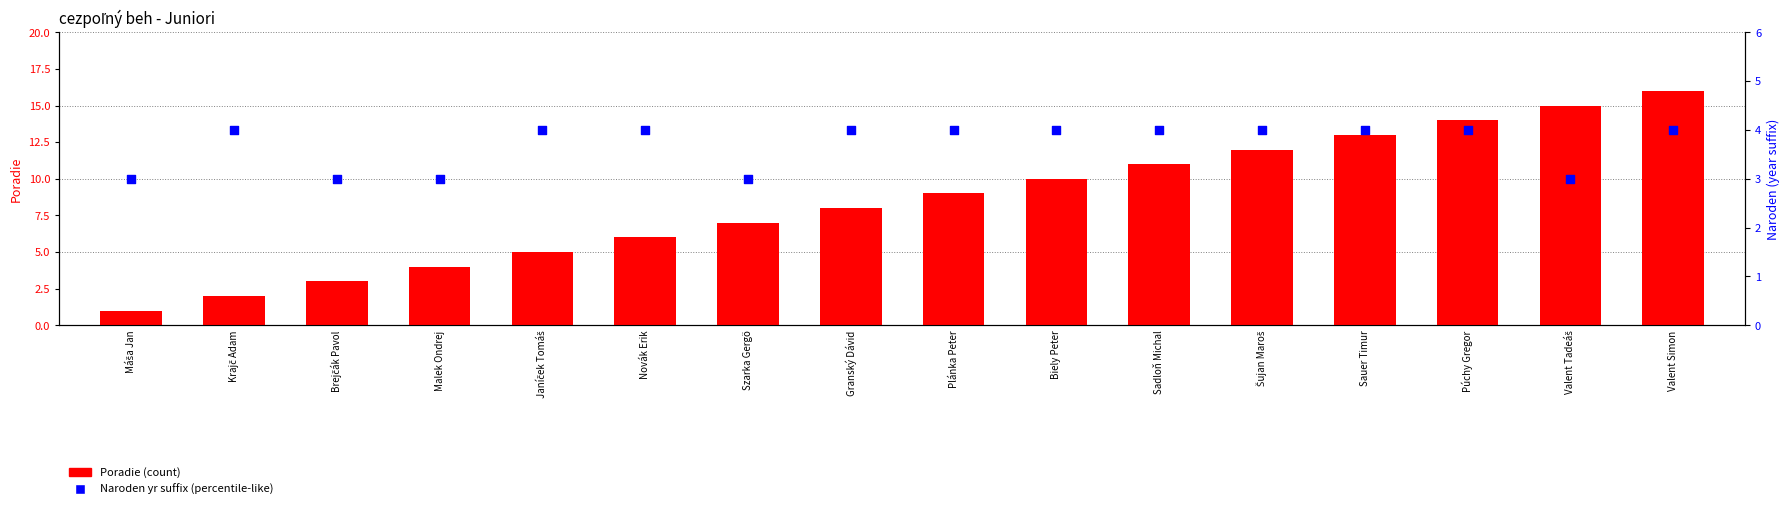

Which series contains the highest Y value?

Poradie